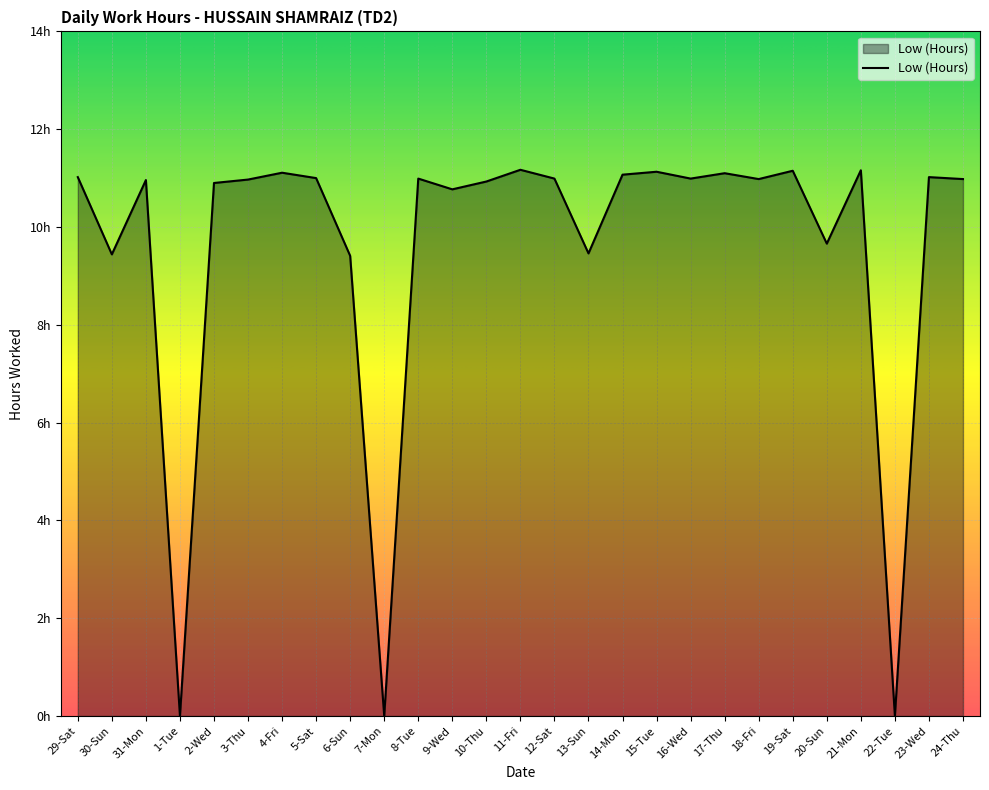

Which has a higher value, 10-Thu or 29-Sat?

29-Sat